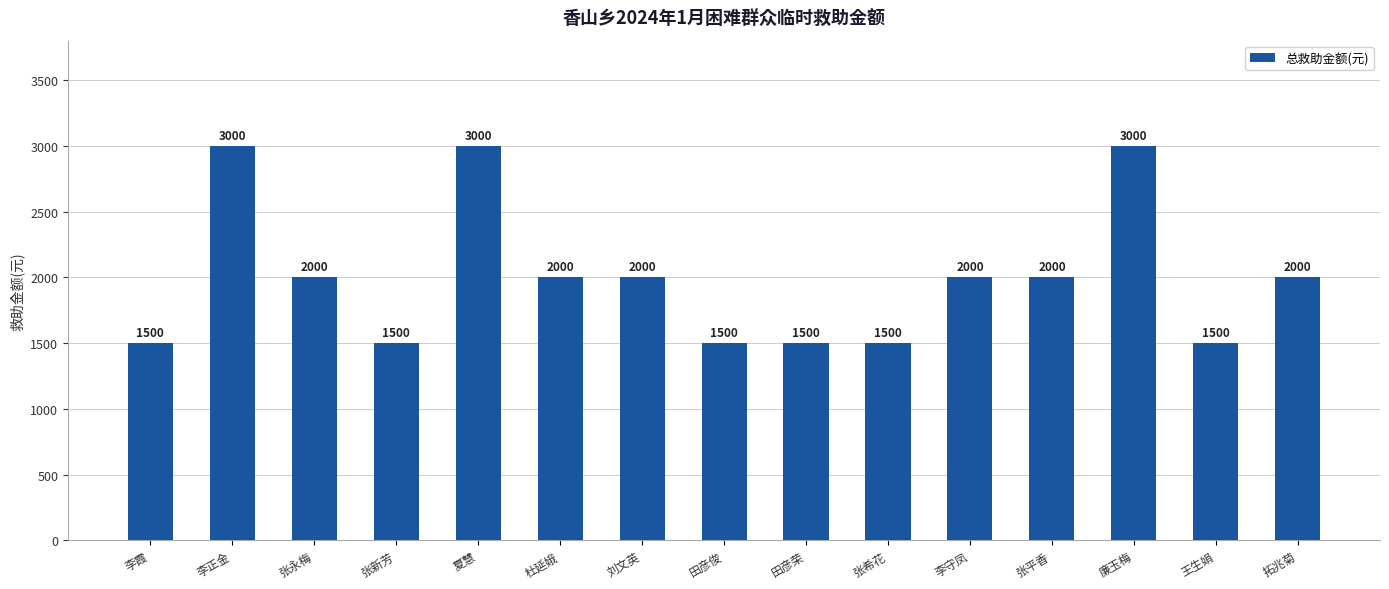

Reading left to right, transcribe all the data shown in this chart.

1500	3000	2000	1500	3000	2000	2000	1500	1500	1500	2000	2000	3000	1500	2000